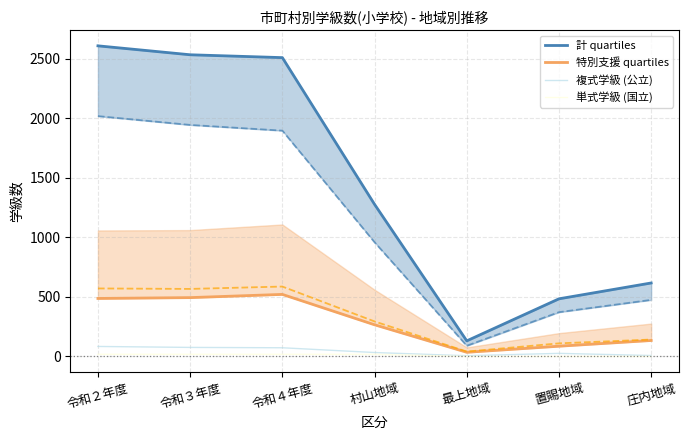

Where does the 特別支援 quartiles series first go above 266?

令和２年度